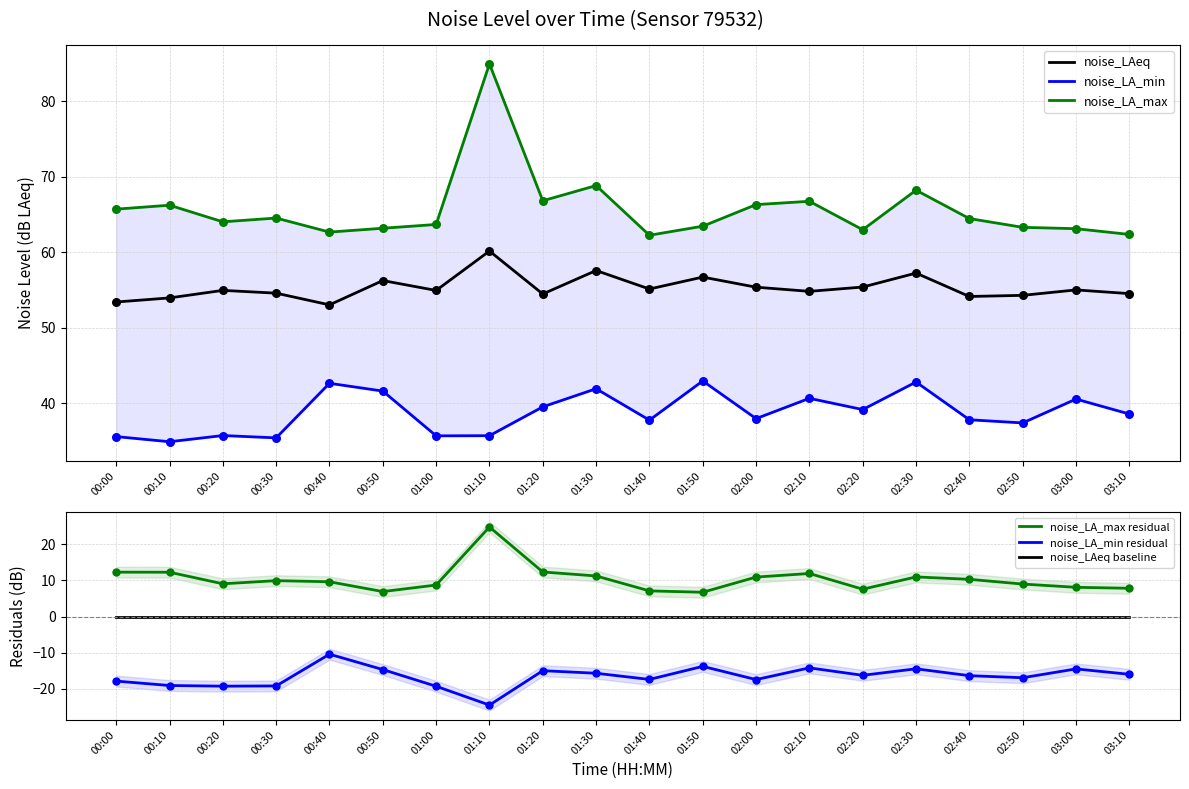

Which series reaches the maximum Y coordinate?

noise_LA_max